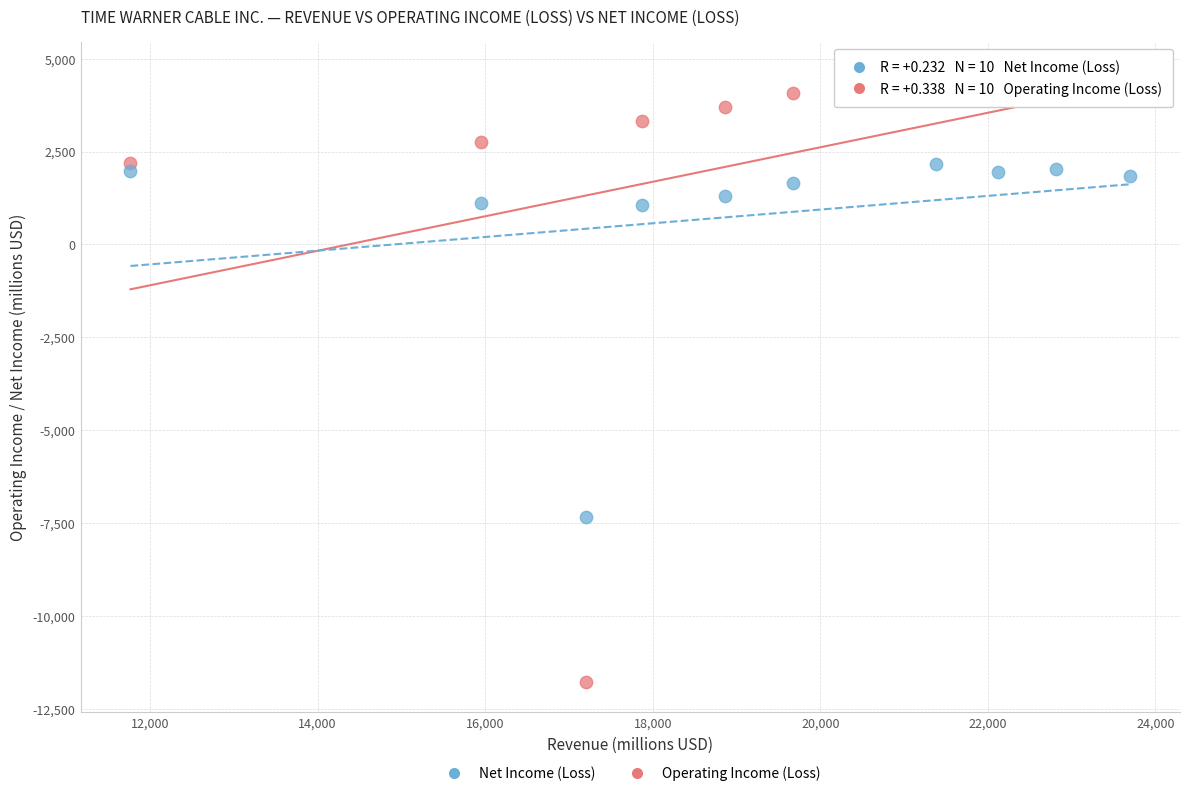

Which series reaches the minimum Y coordinate?

Operating Income (Loss)